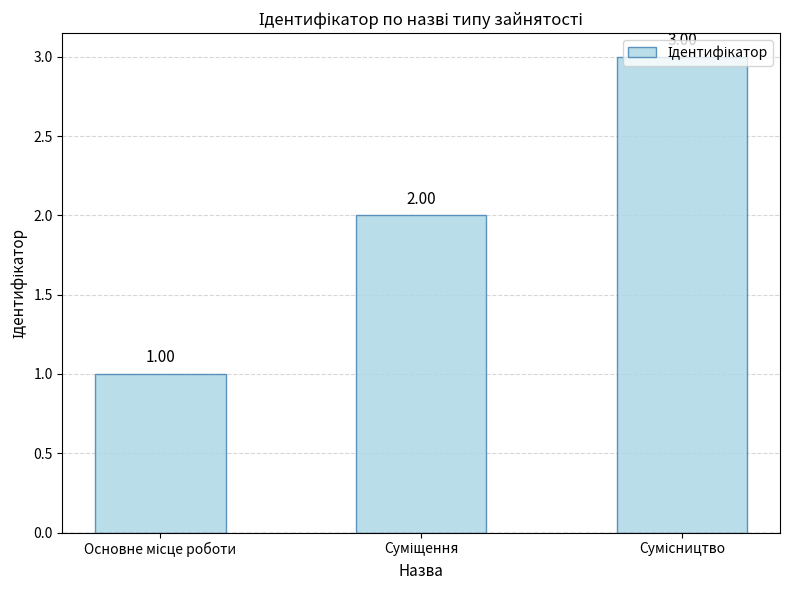

Rank the categories by value from lowest to highest.

Основне місце роботи, Суміщення, Сумісництво